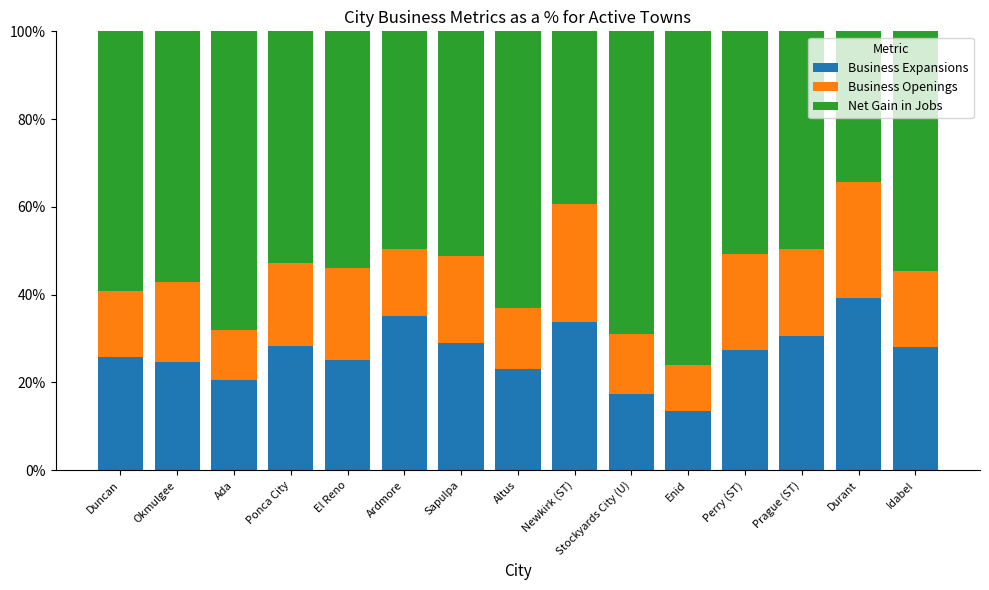

True or false: Business Expansions has a value of 14.5 at El Reno.

False